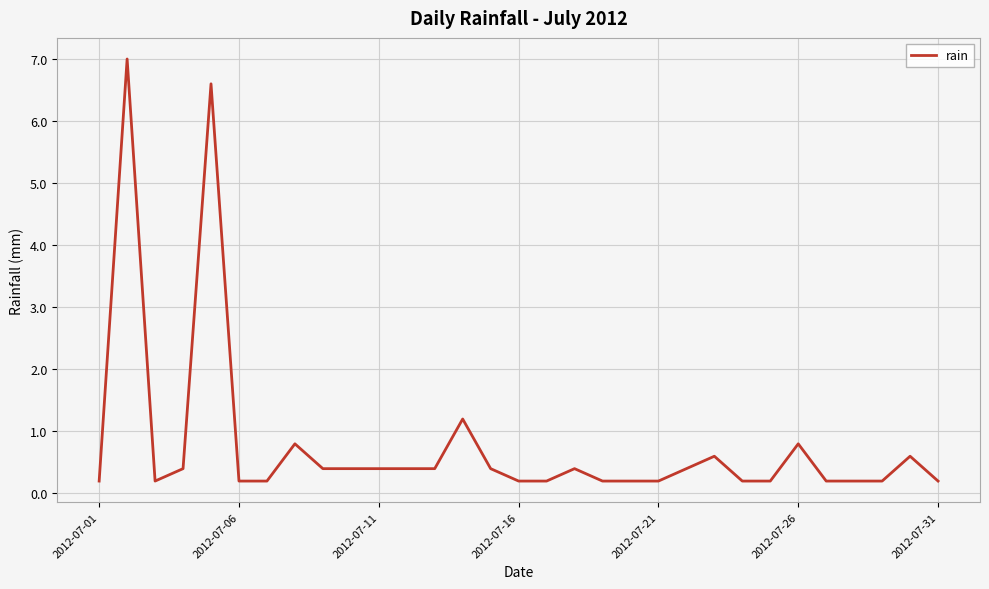

What is the greatest value displayed?

7.0